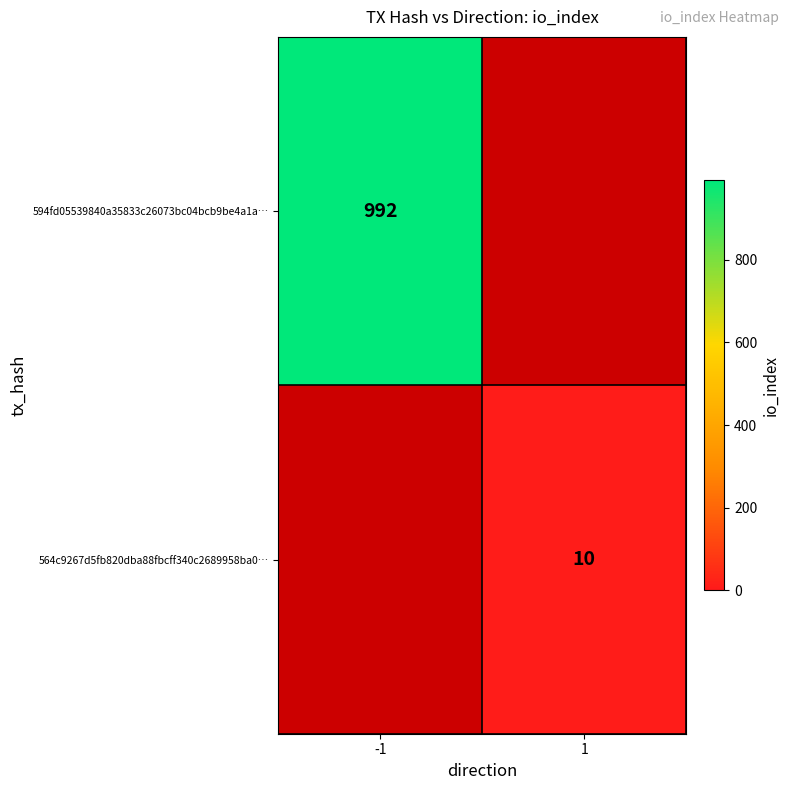

The value of 564c9267d5fb820dba88fbcff340c2689958ba0… at 1 is 10. True or false?

True